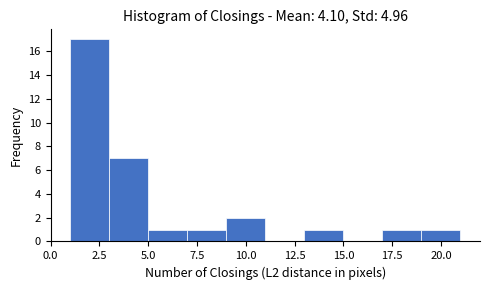

Over which range of the x-axis is the bar tallest?

1 to 3